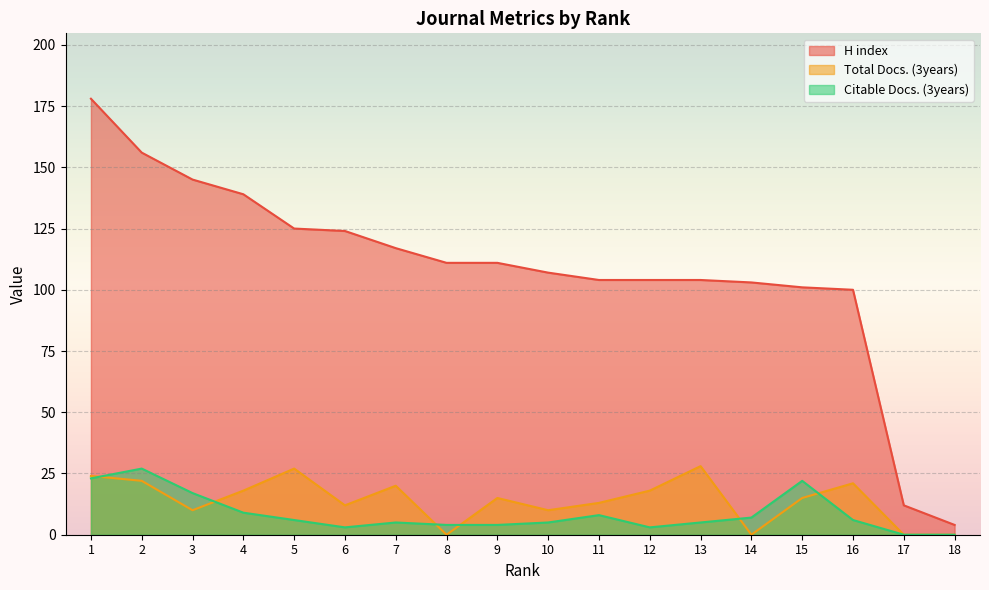

True or false: H index and Total Docs. (3years) intersect in this chart.

False